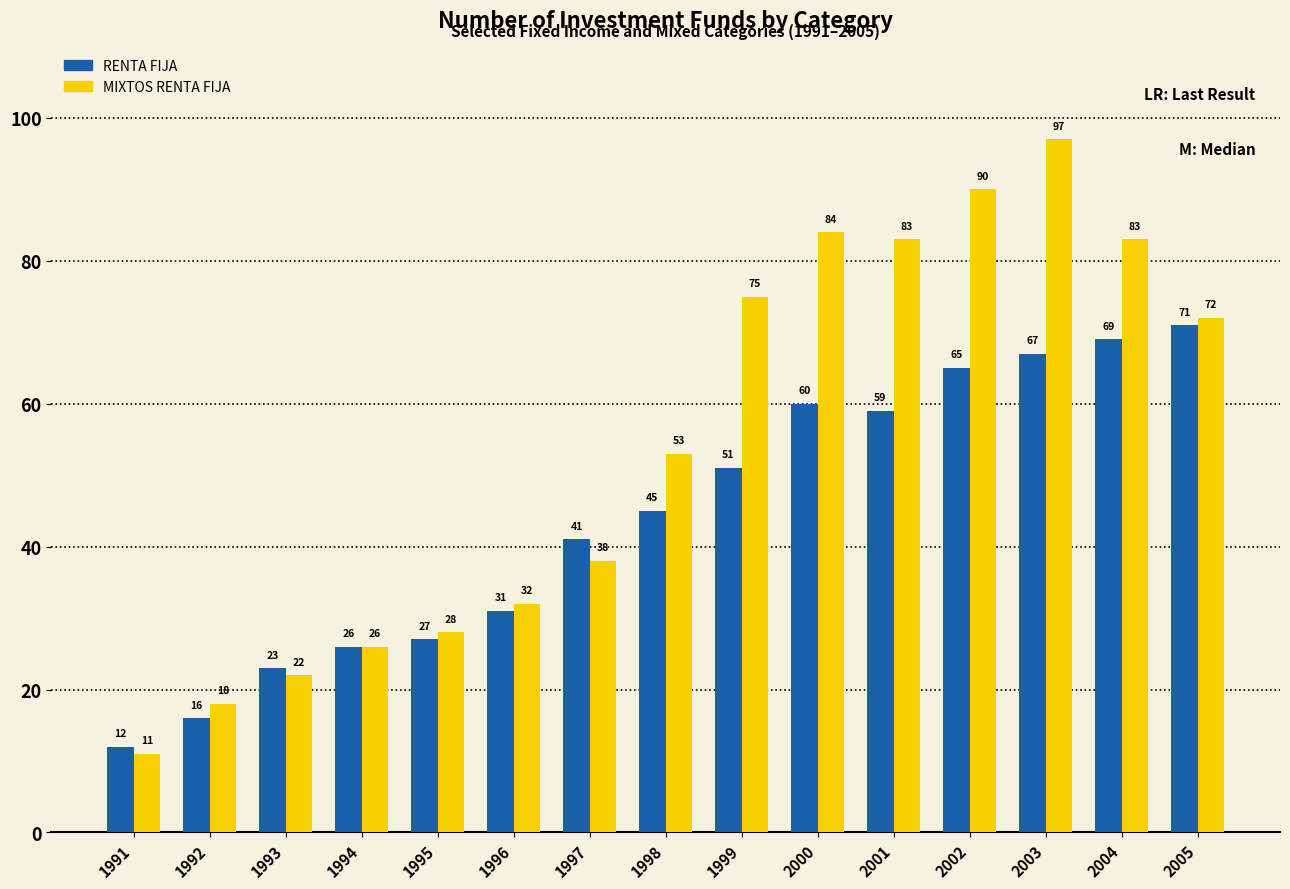

What is the total value across all series at 2005?

143